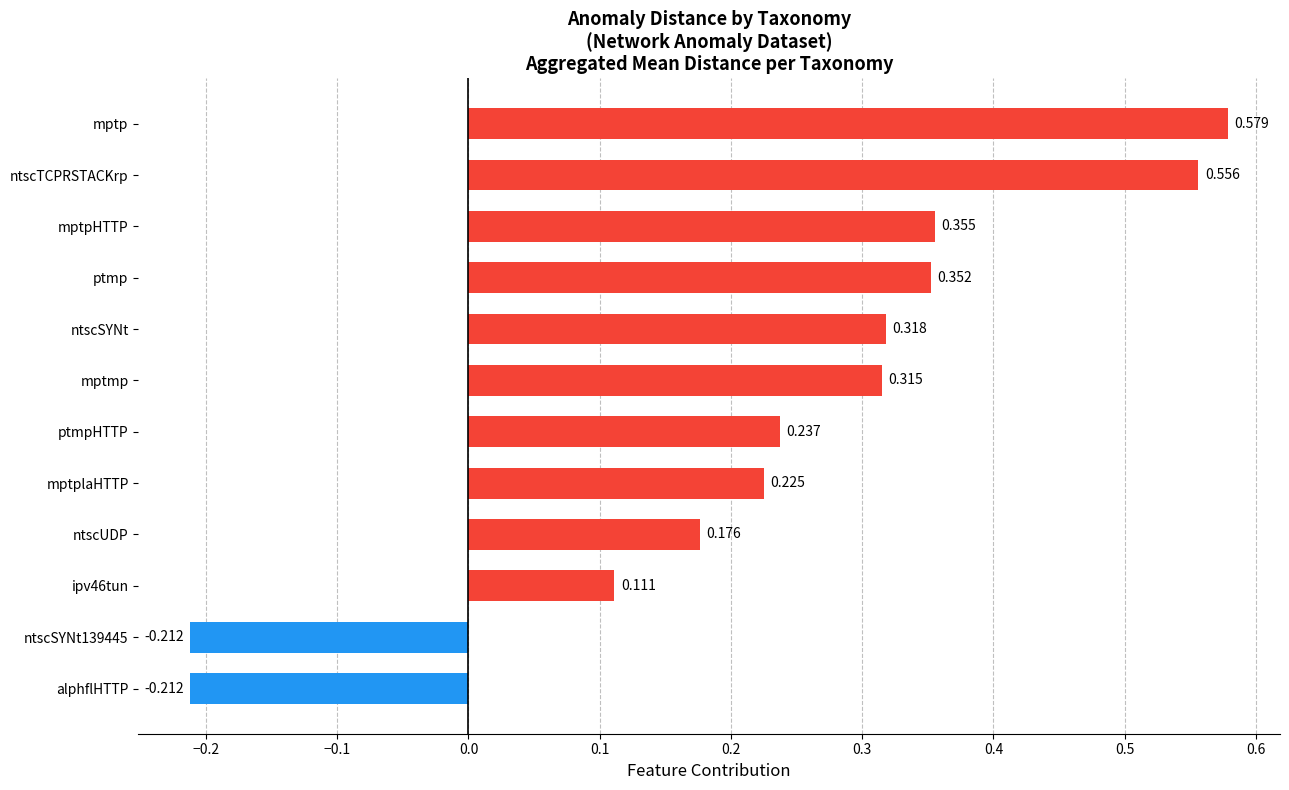

How many data points are less than 0?

2